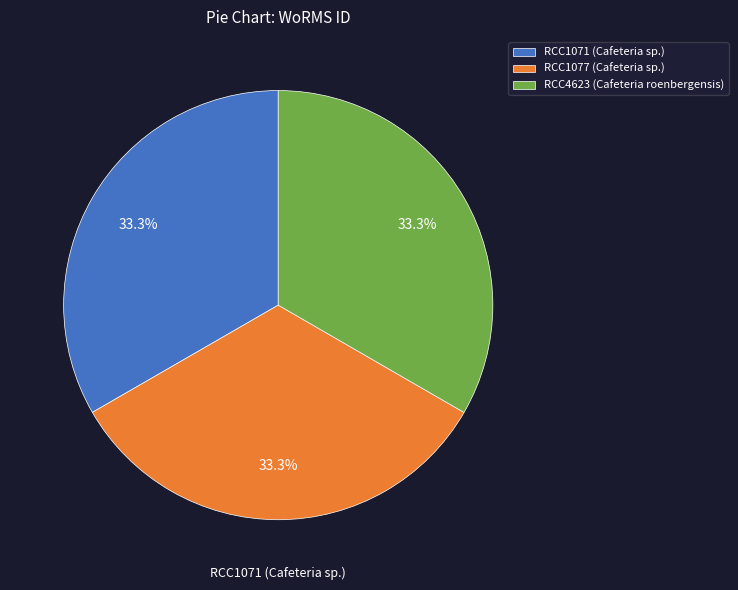

To the nearest percent, what percentage of the pie is RCC1077 (Cafeteria sp.)?

33%